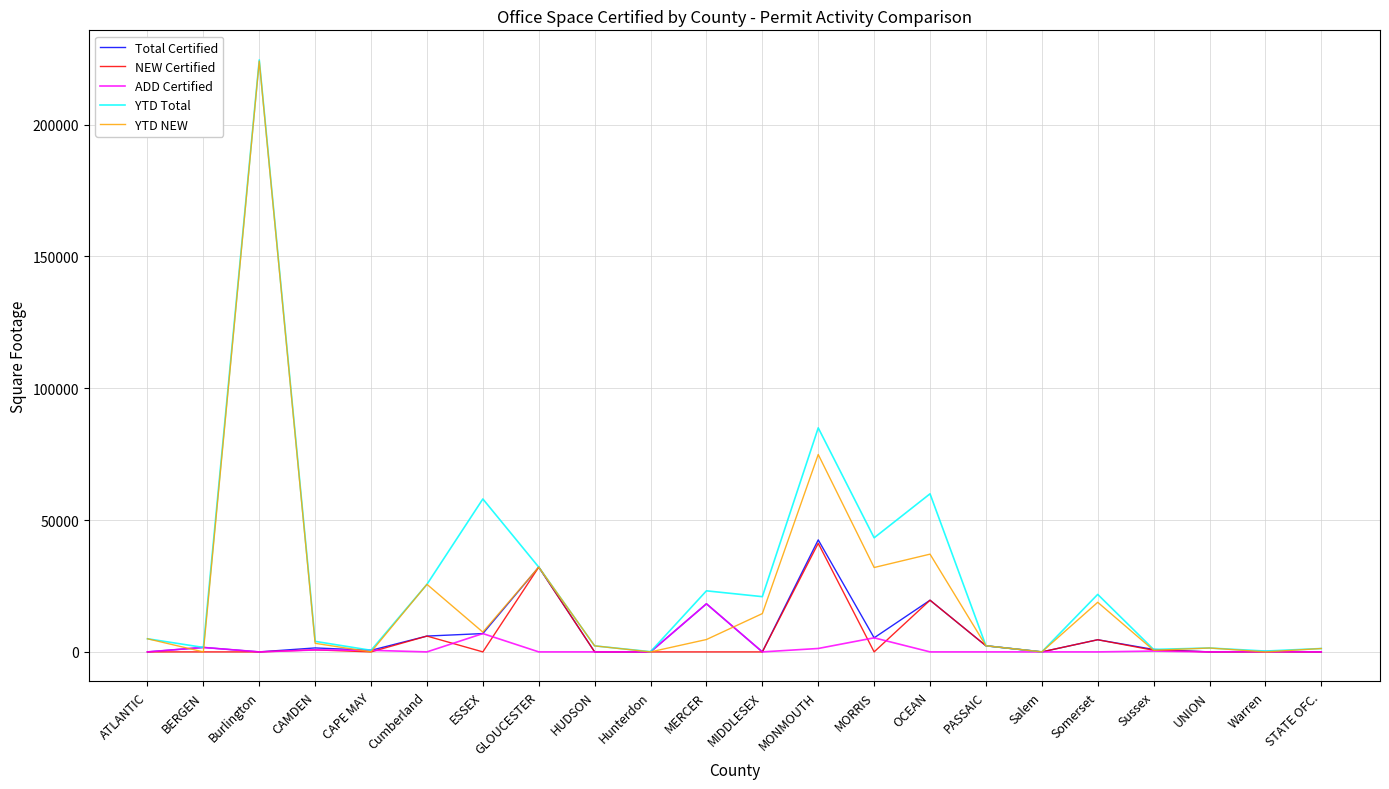

Which category has the highest value across all series?

Burlington